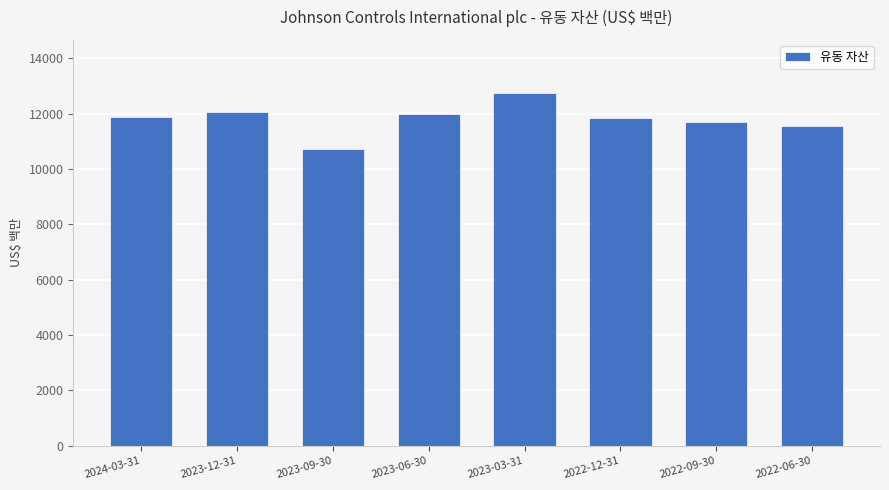

What is the change in value from 2023-09-30 to 2023-03-31?

+2019